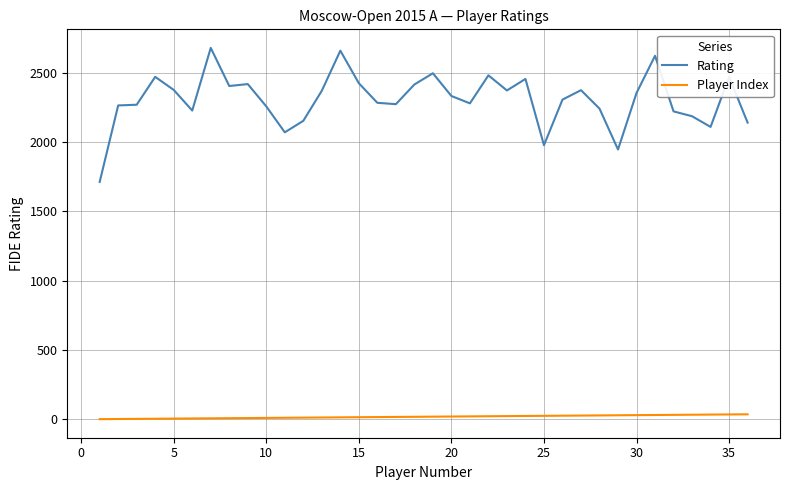

What is the lowest value of the Rating series?

1712